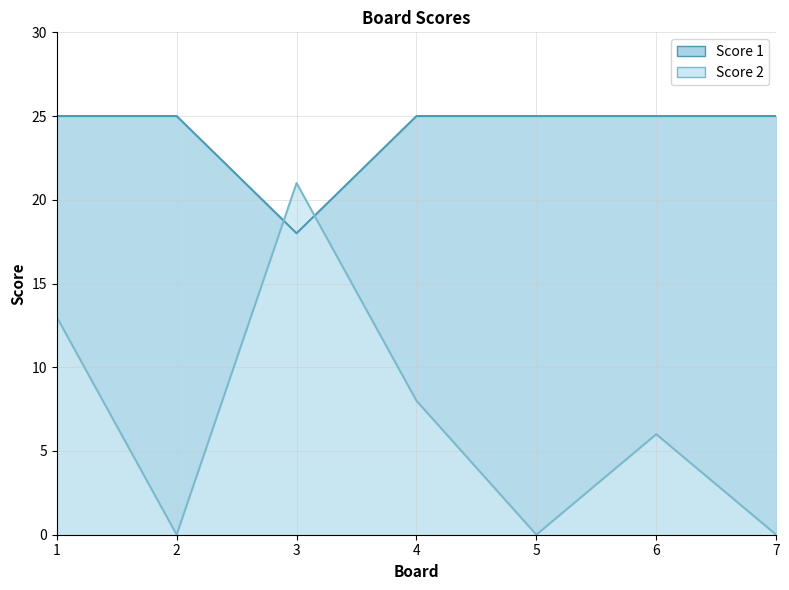

Where is the first local minimum for Score 2?

2